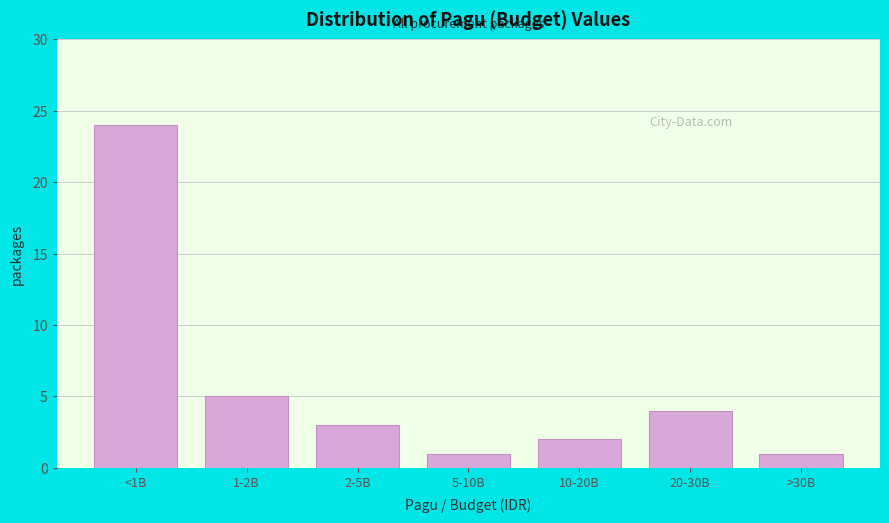

Reading right to left, transcribe all the data shown in this chart.

>30B=1	20-30B=4	10-20B=2	5-10B=1	2-5B=3	1-2B=5	<1B=24